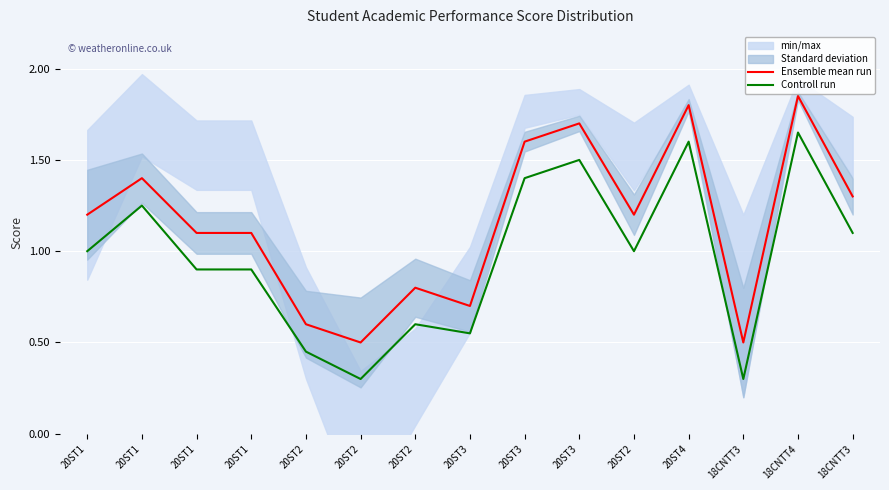

At which category does the chart reach its minimum across all series?

20ST2